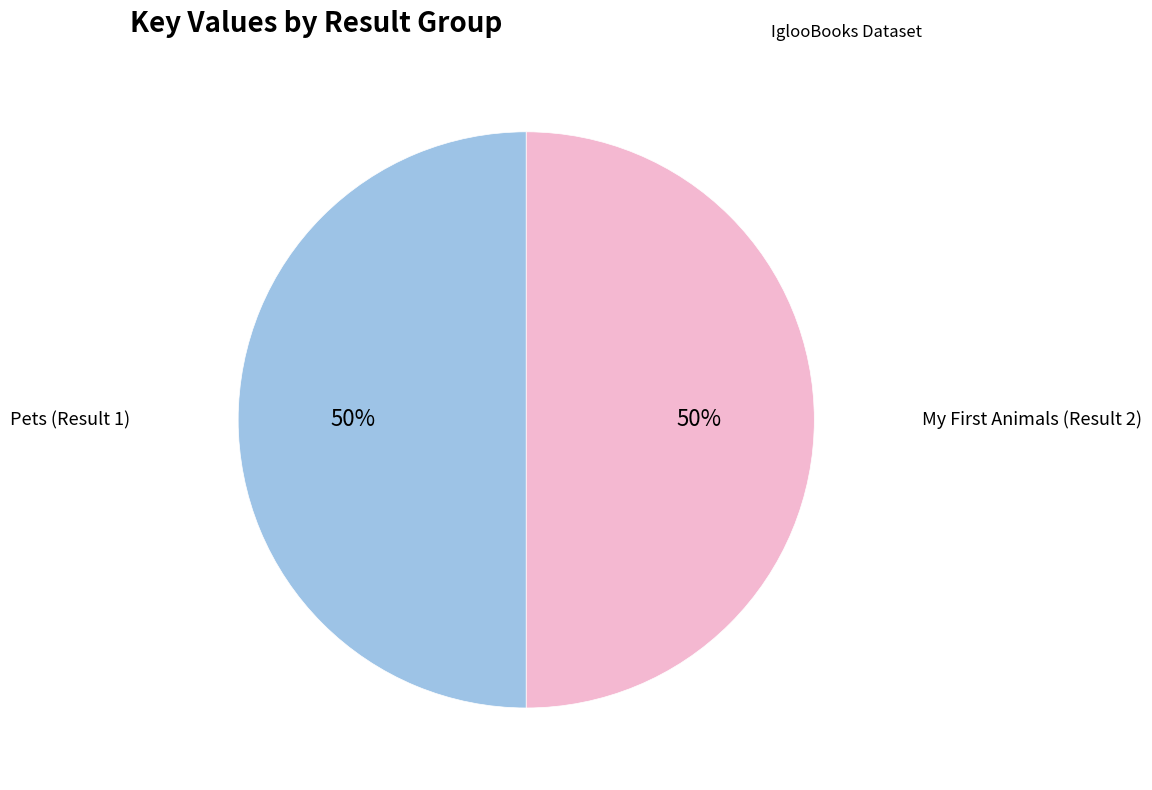

Count the number of slices in the pie.

2